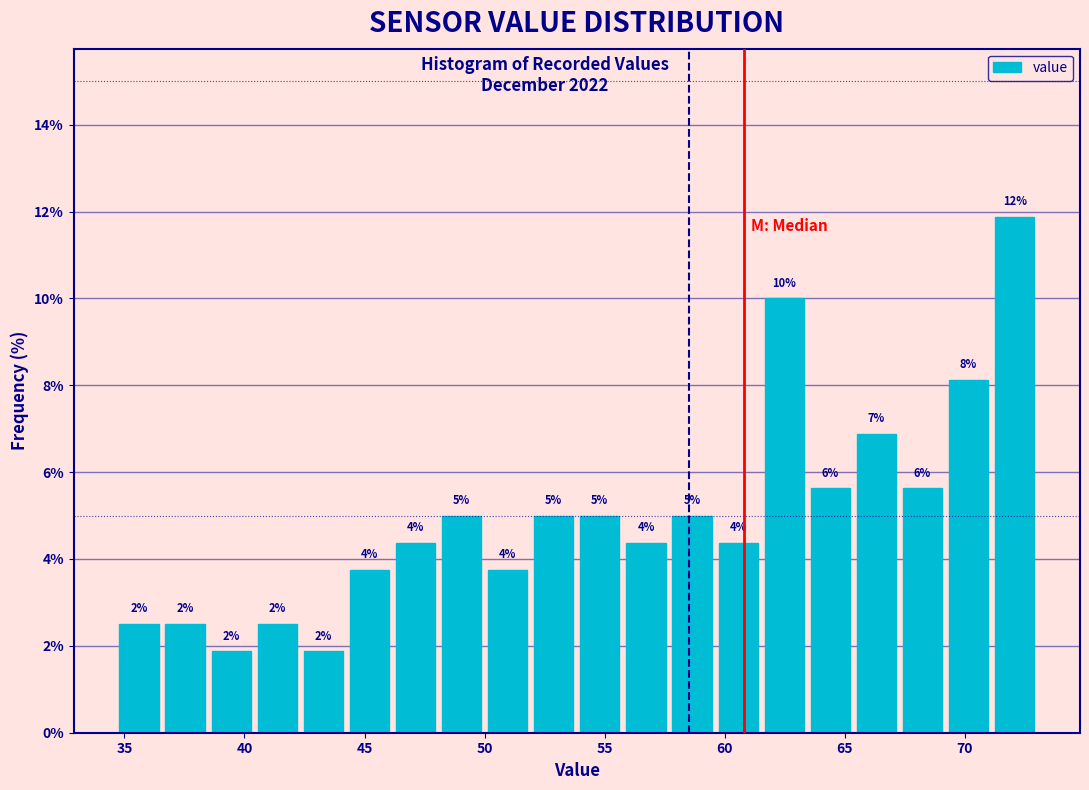

Around what value on the x-axis is the tallest bar? Give the approximate position of its centre, as read against the axis.

72.0